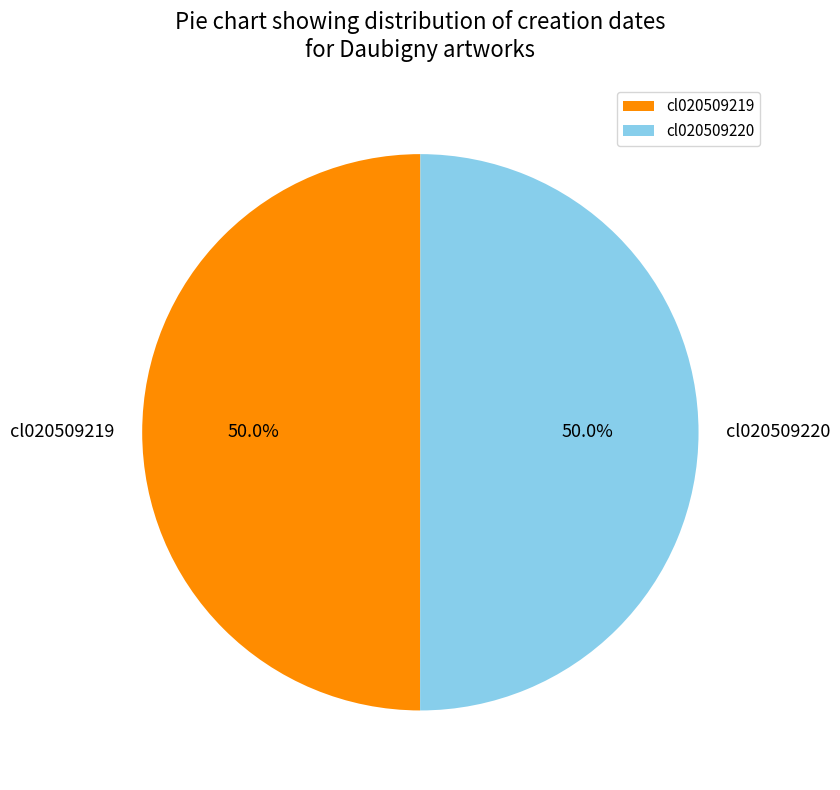

Count the number of slices in the pie.

2